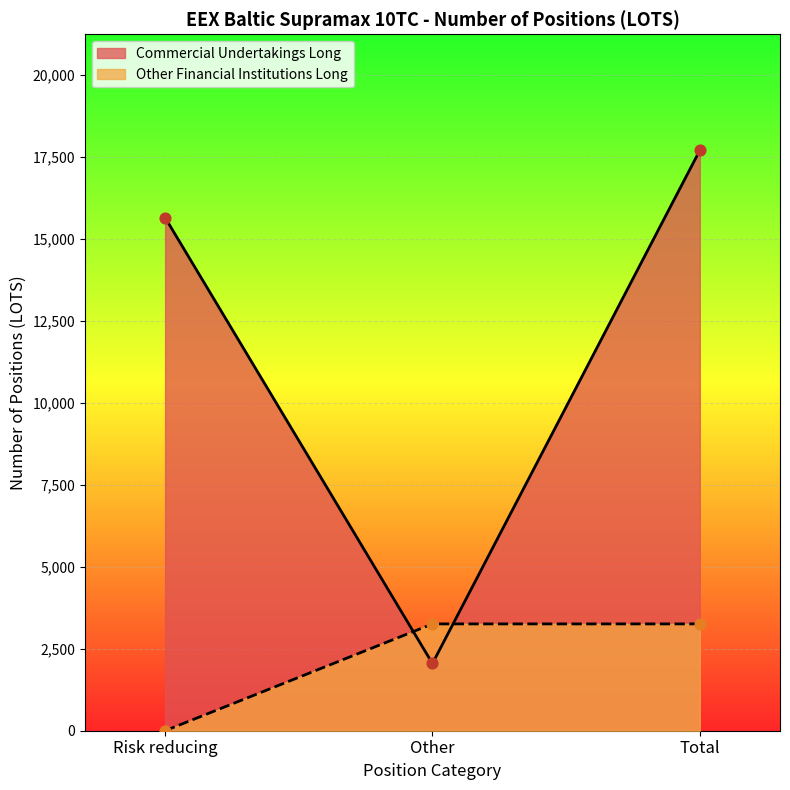

What are all the series names shown in the legend?

Commercial Undertakings Long, Other Financial Institutions Long